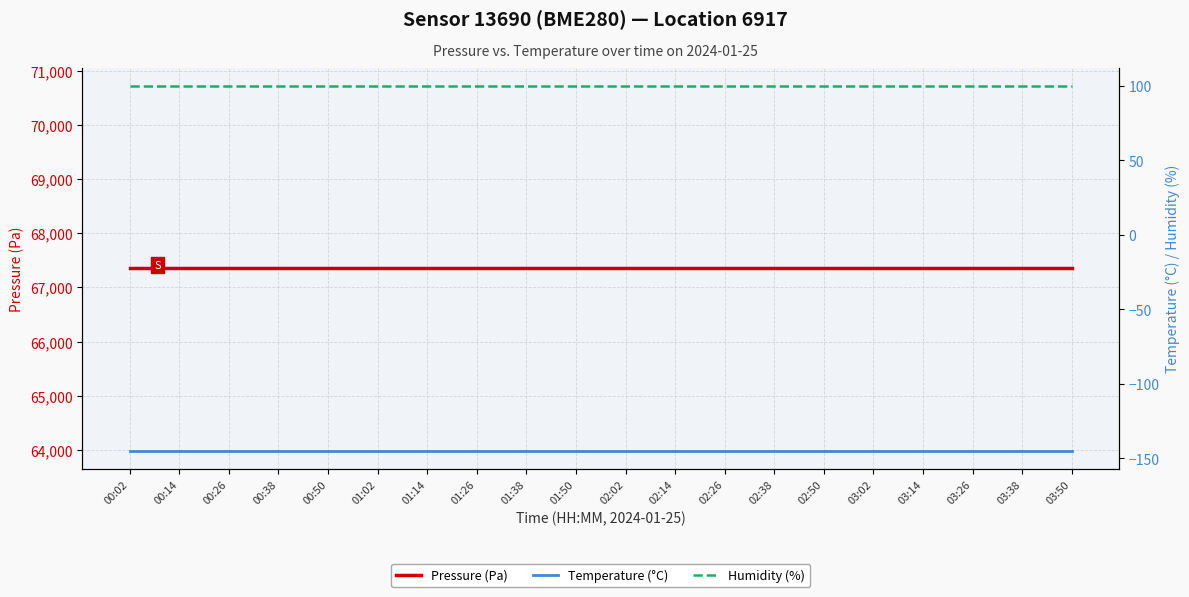

Which series has the widest spread of values?

Pressure (Pa)